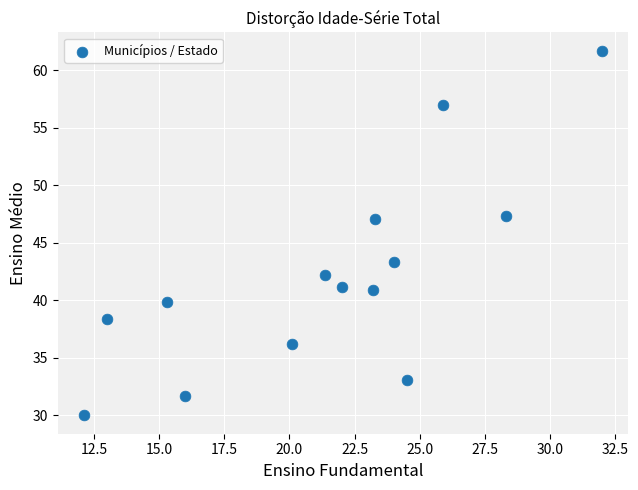

What Y value in the scatter plot is closest to 45?

43.3